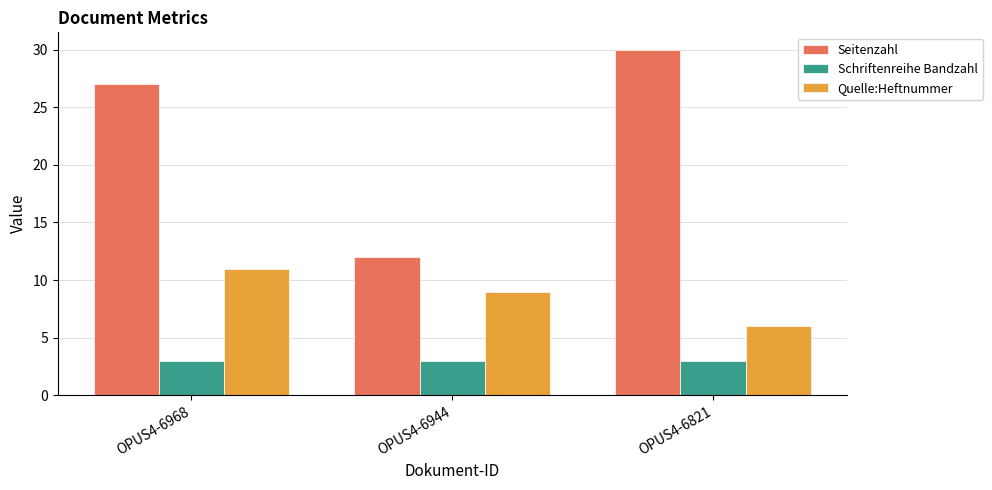

What is the minimum value shown in the chart?

3